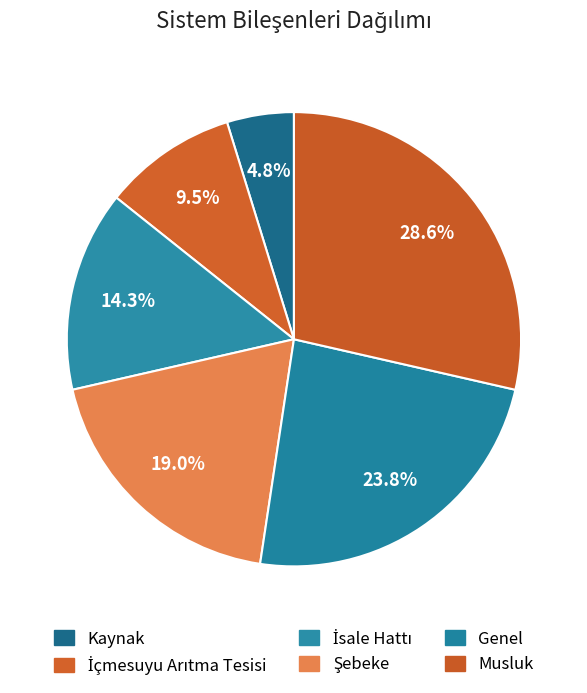

Is Kaynak the majority of the pie?

No